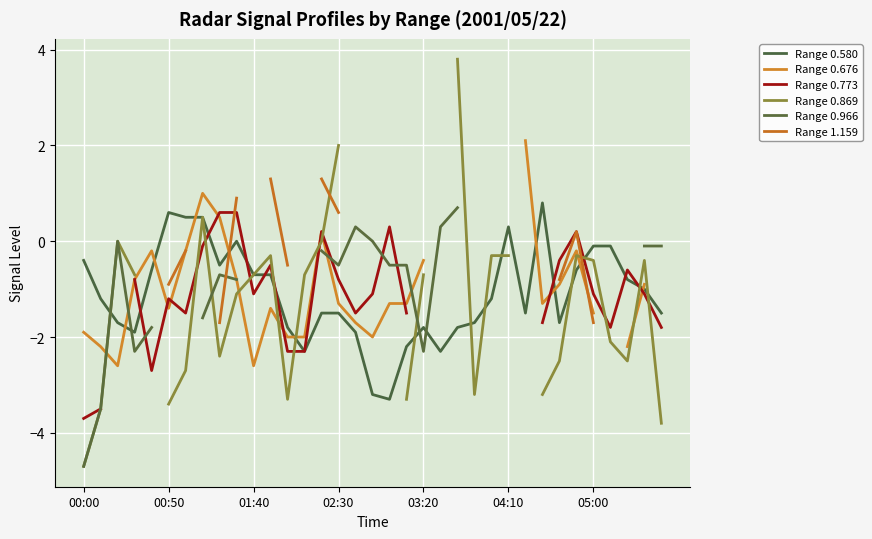

How many interior local valleys does the Range 0.773 series have?

5